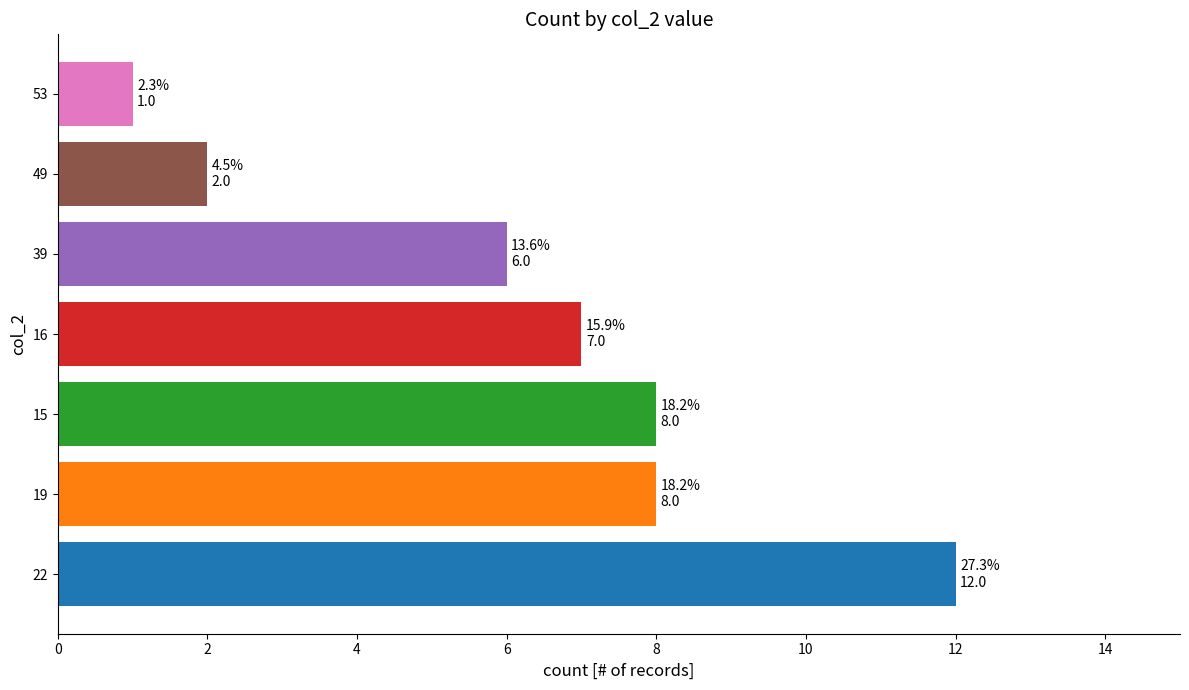

How many data points does each series have?

7